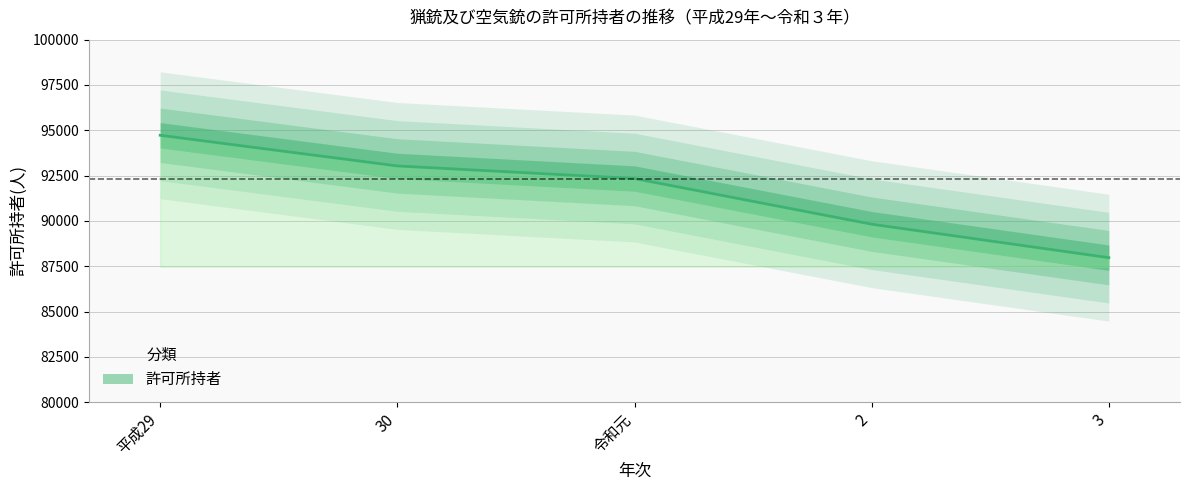

True or false: the data shows 87973 at 3.

True